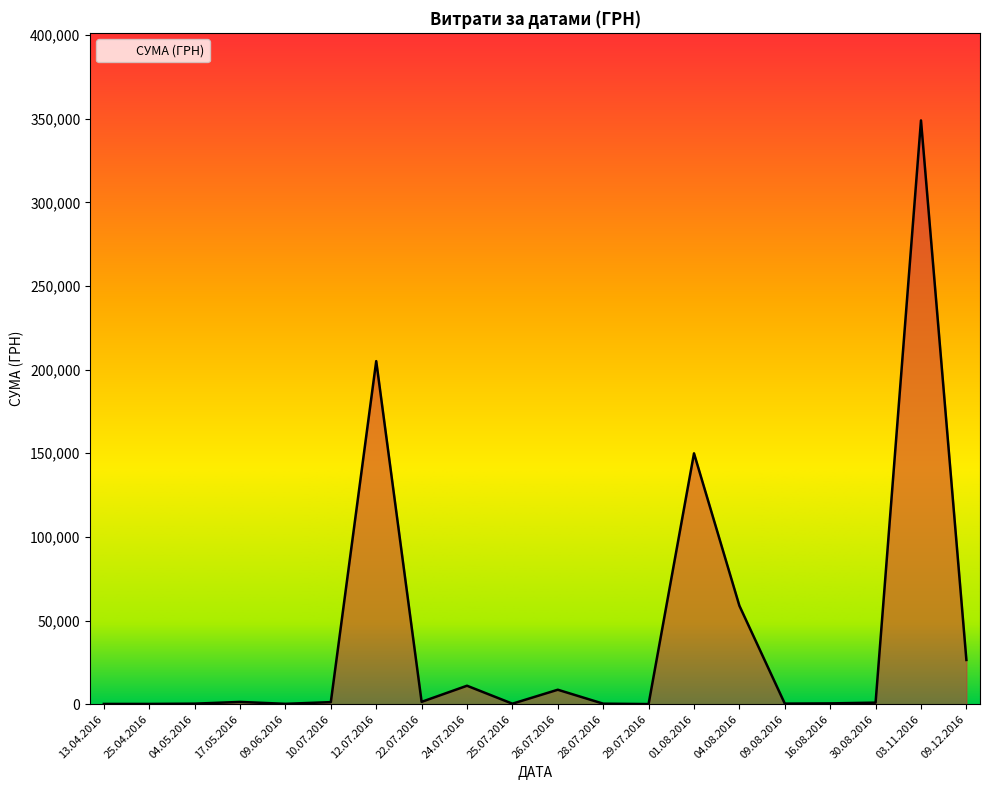

What position from the right is 25.07.2016?

11